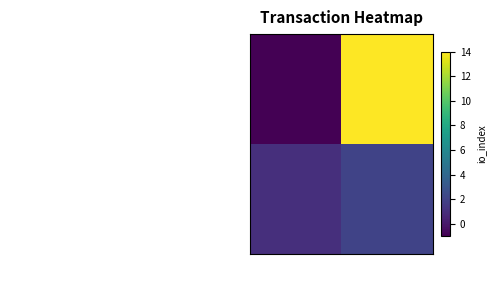

List the series in order of their peak value, highest first.

f0fe48f1c8c469e9272e14f493cfe52d4e39c36…, 06a85c2db86665789da9ba06b880f5f839fd787…